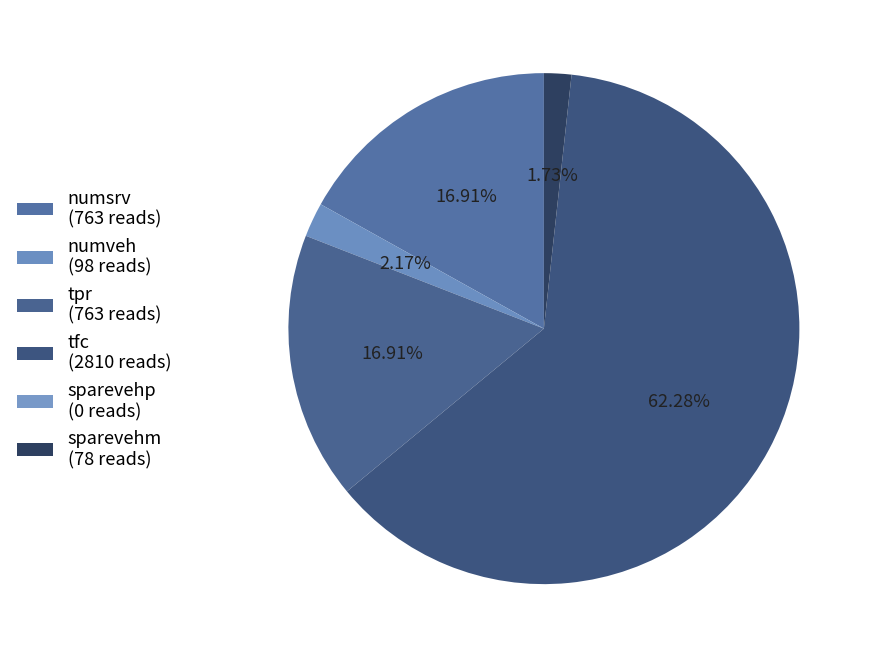

Is the sum of tfc and numveh greater than half?

Yes